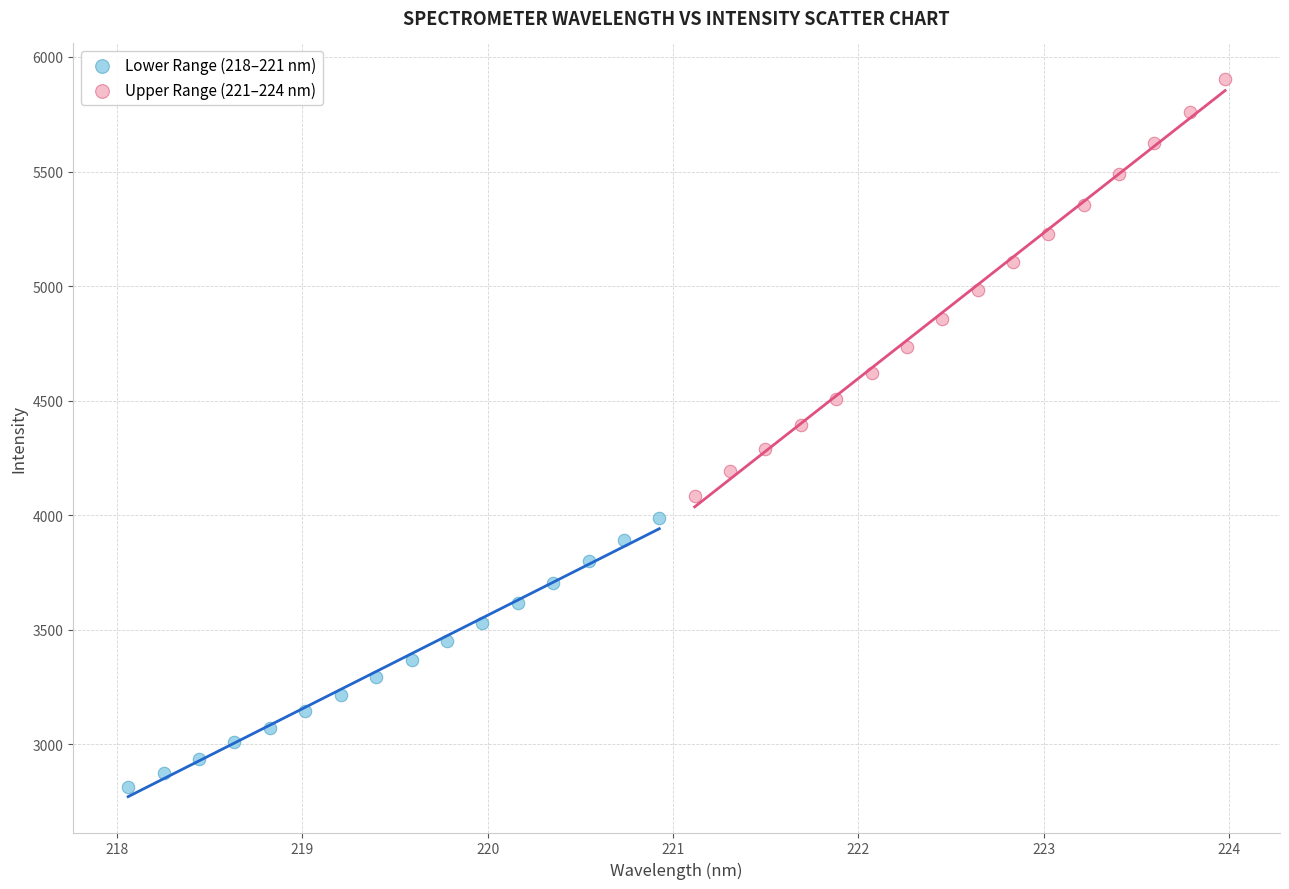

Which series has the widest spread of Y values?

Upper Range (221–224 nm)